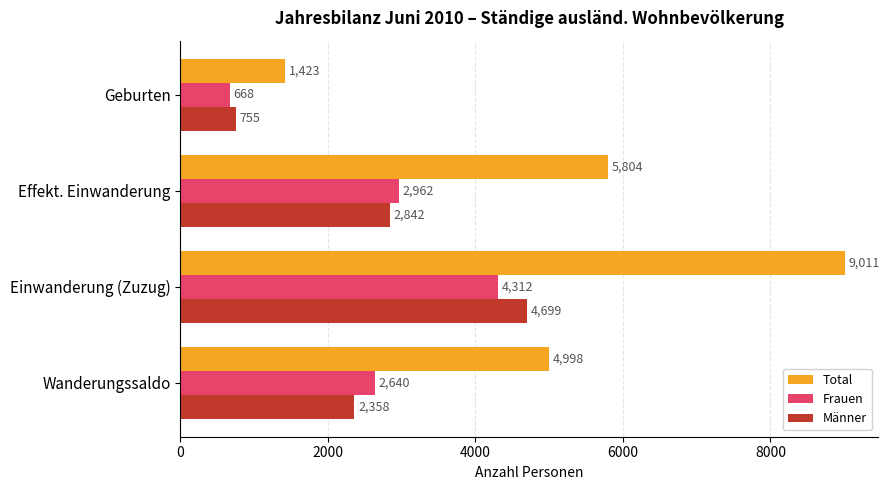

Which series has the largest total across all categories?

Total